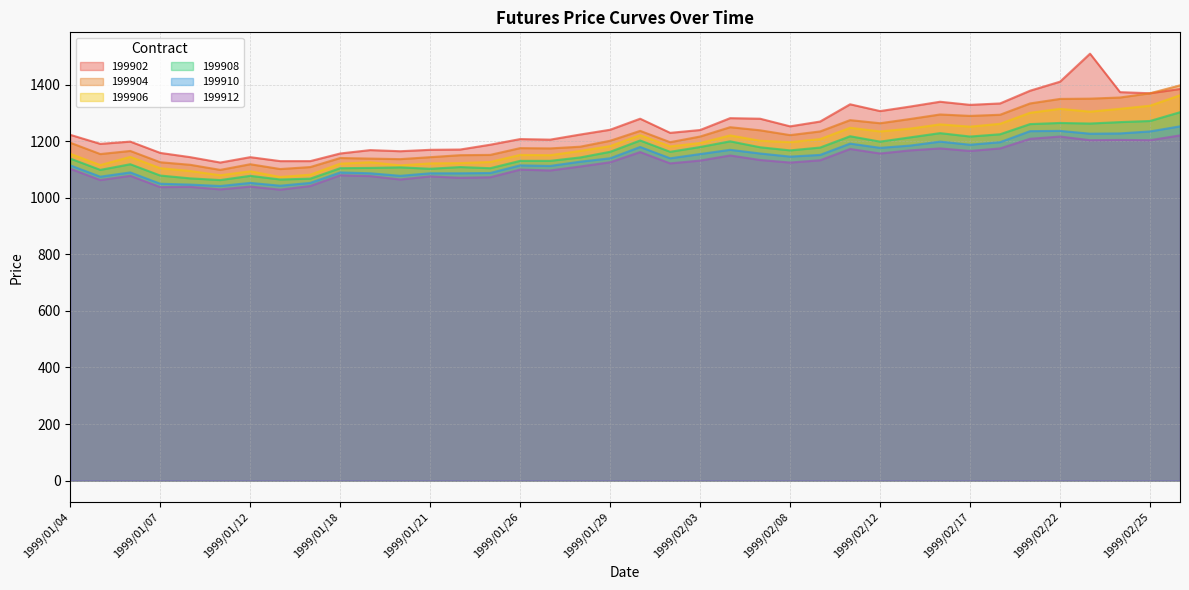

At which category does 199908 reach its first local peak?

1999/01/06